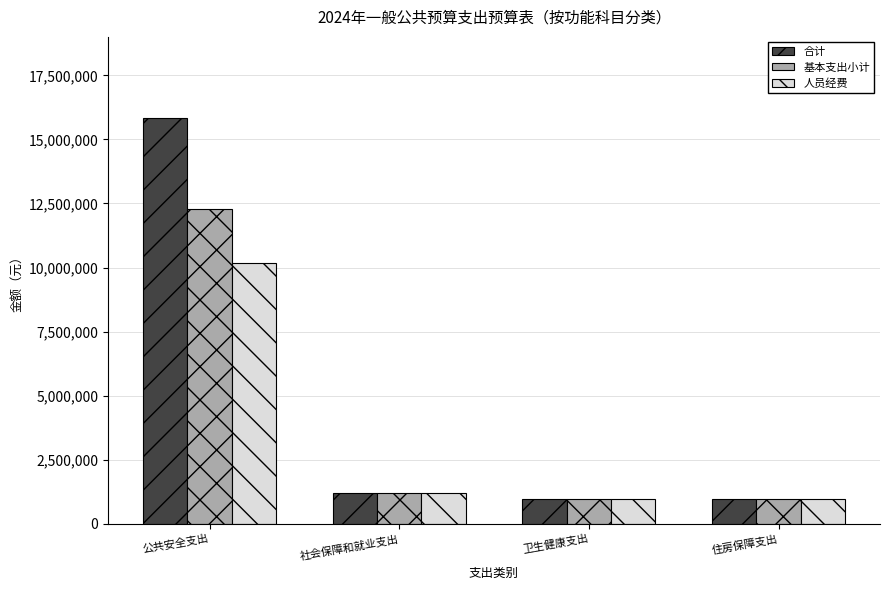

What is the difference between the highest and lowest values at 公共安全支出?

5664520.1